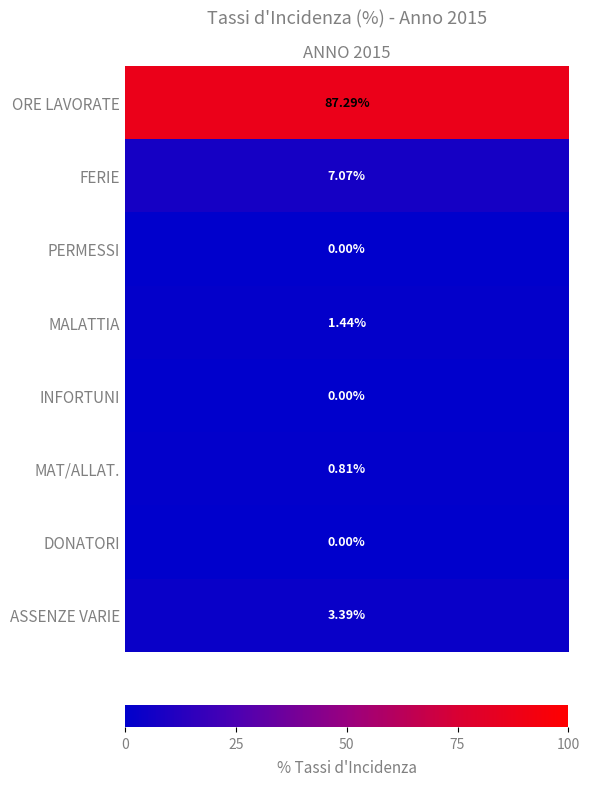

How many values are below 1?

4